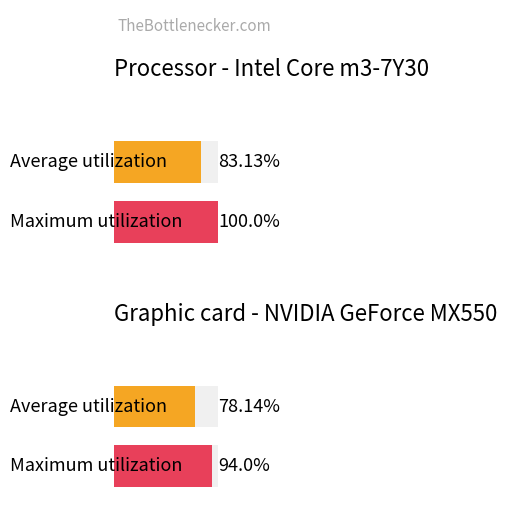

What are all the series names shown in the legend?

Average utilization, Maximum utilization